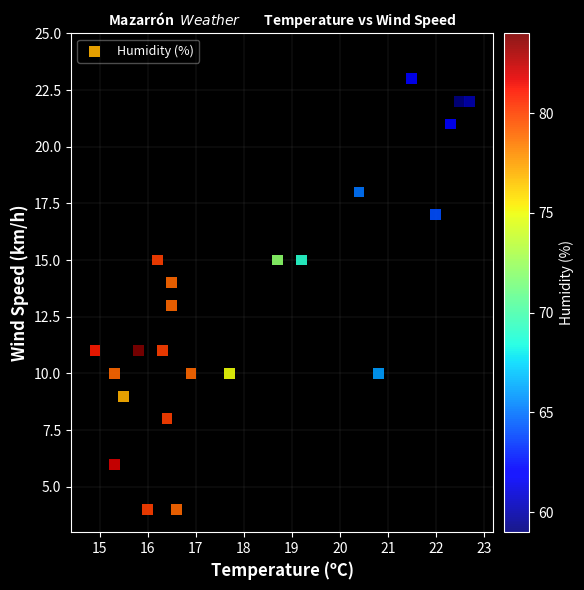

What is the range of Y values (max minus min)?

19